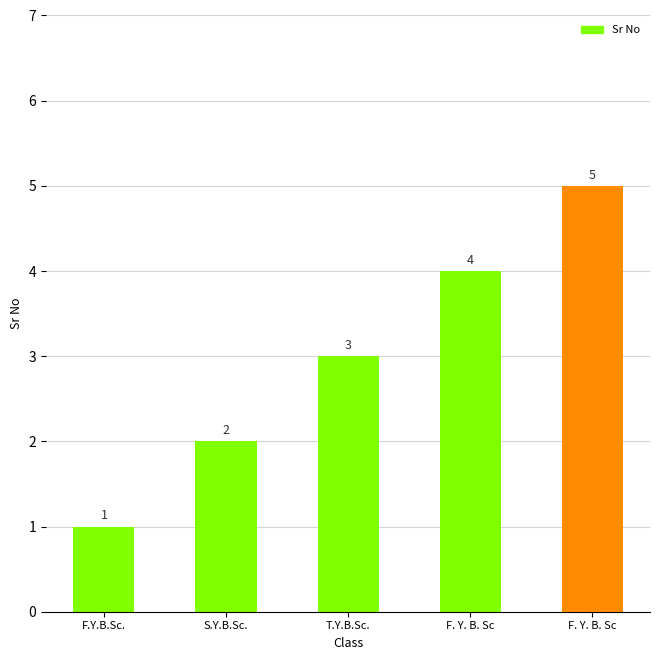

Between F. Y. B. Sc and F.Y.B.Sc., which is larger?

F. Y. B. Sc